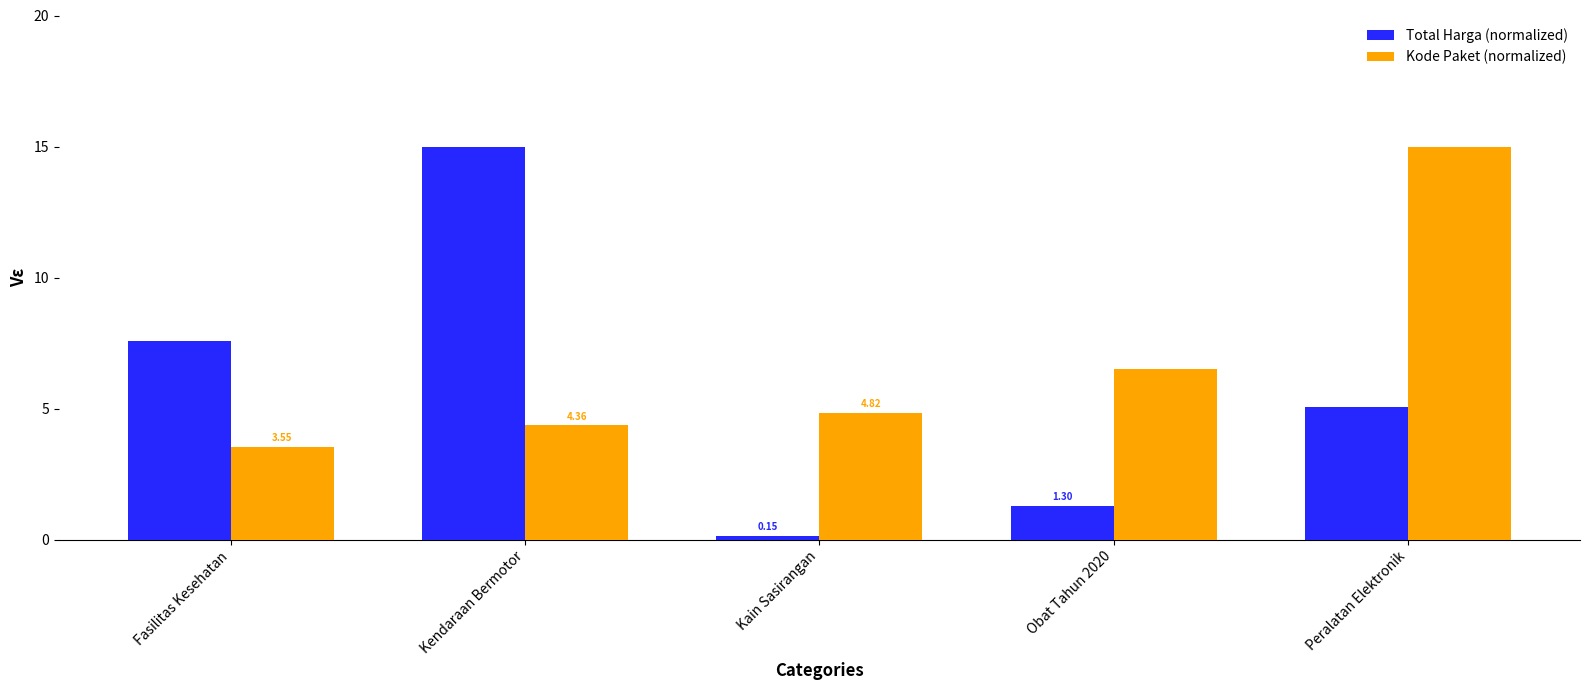

What is the maximum value shown in the chart?

15.0